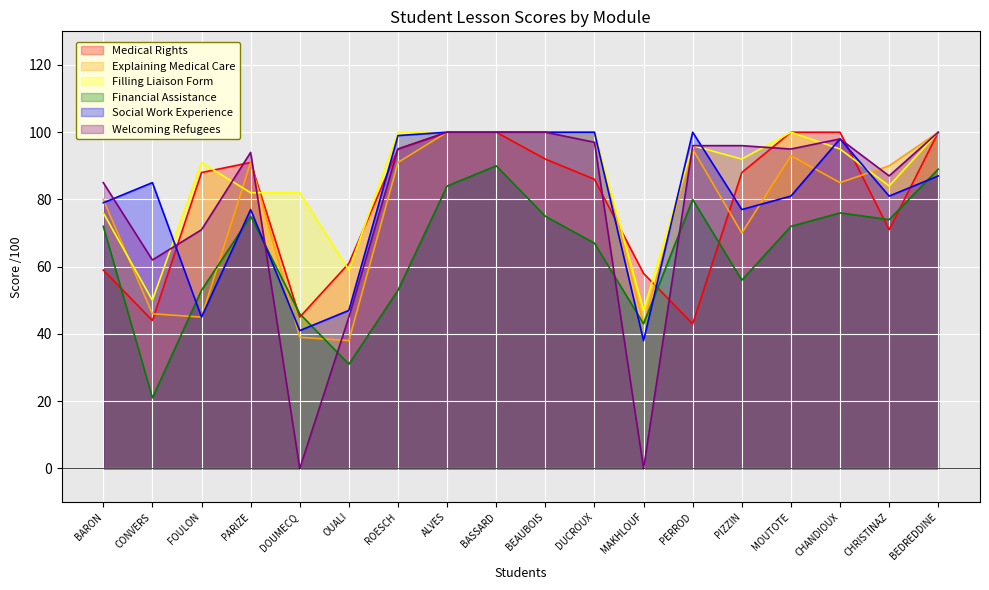

True or false: Explaining Medical Care and Welcoming Refugees intersect in this chart.

True